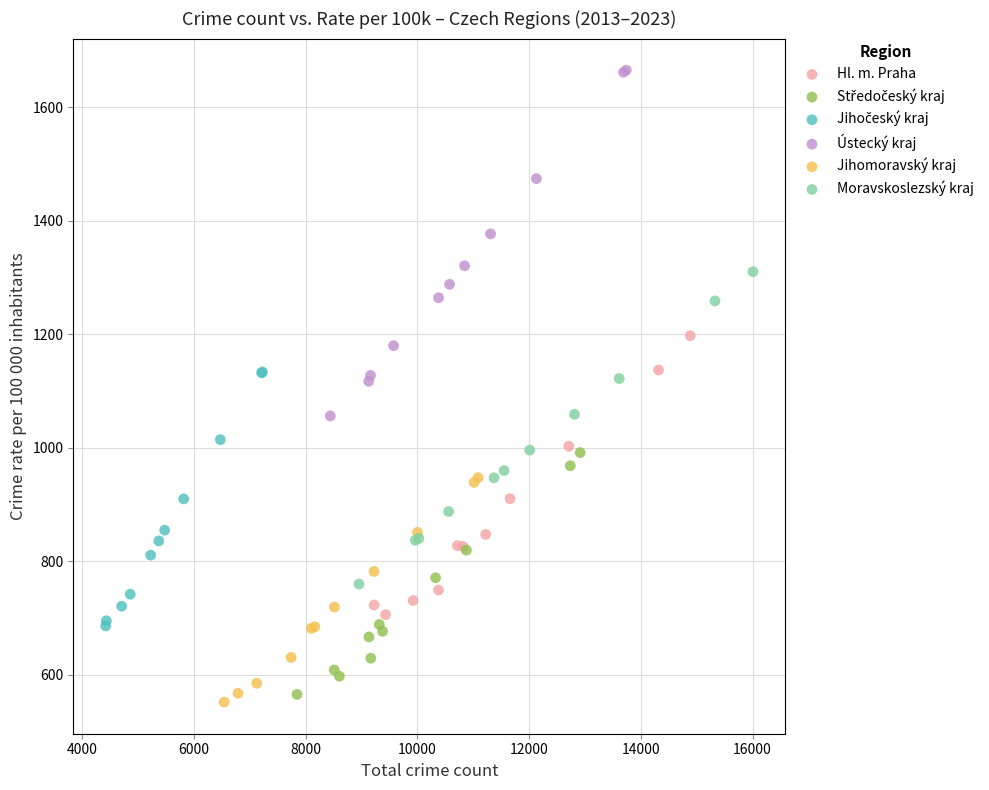

Which series reaches the maximum Y coordinate?

Ústecký kraj